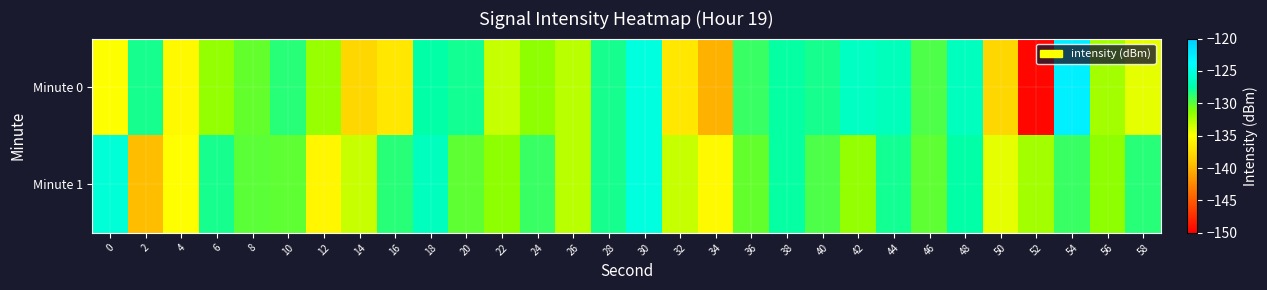

Which label corresponds to the smallest value in the chart?

52